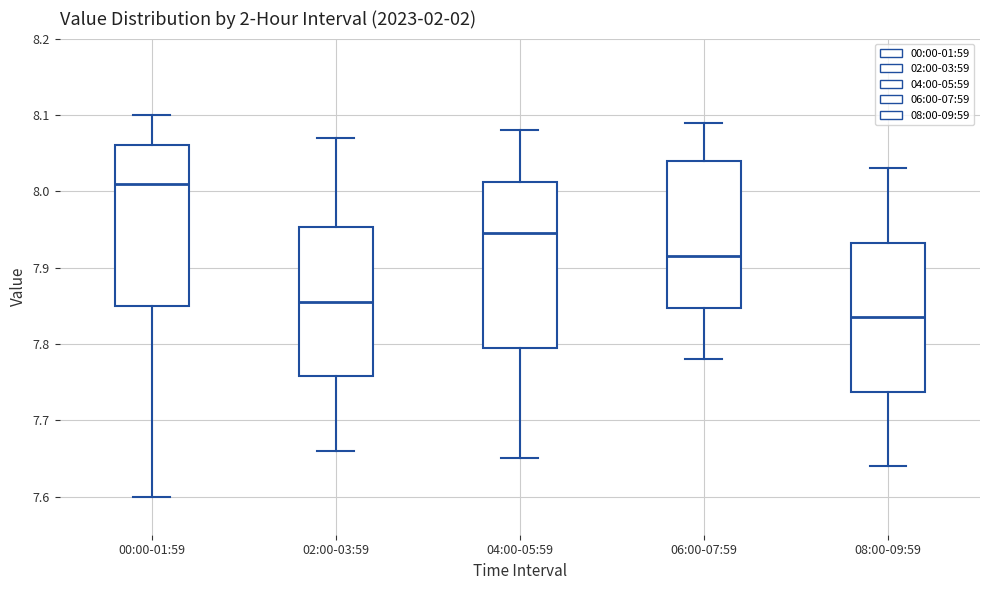

Reading left to right, transcribe this box plot: for each box, give where its median line is, the range the box spans, and where its two whiskers end, as read against the y-axis. The values are not printed on the chart, so give them approximately, as read against the axis.

00:00-01:59: median 8.01, box 7.85 to 8.06, whiskers 7.60 to 8.10
02:00-03:59: median 7.86, box 7.76 to 7.95, whiskers 7.66 to 8.07
04:00-05:59: median 7.95, box 7.80 to 8.01, whiskers 7.65 to 8.08
06:00-07:59: median 7.92, box 7.85 to 8.04, whiskers 7.78 to 8.09
08:00-09:59: median 7.84, box 7.74 to 7.93, whiskers 7.64 to 8.03